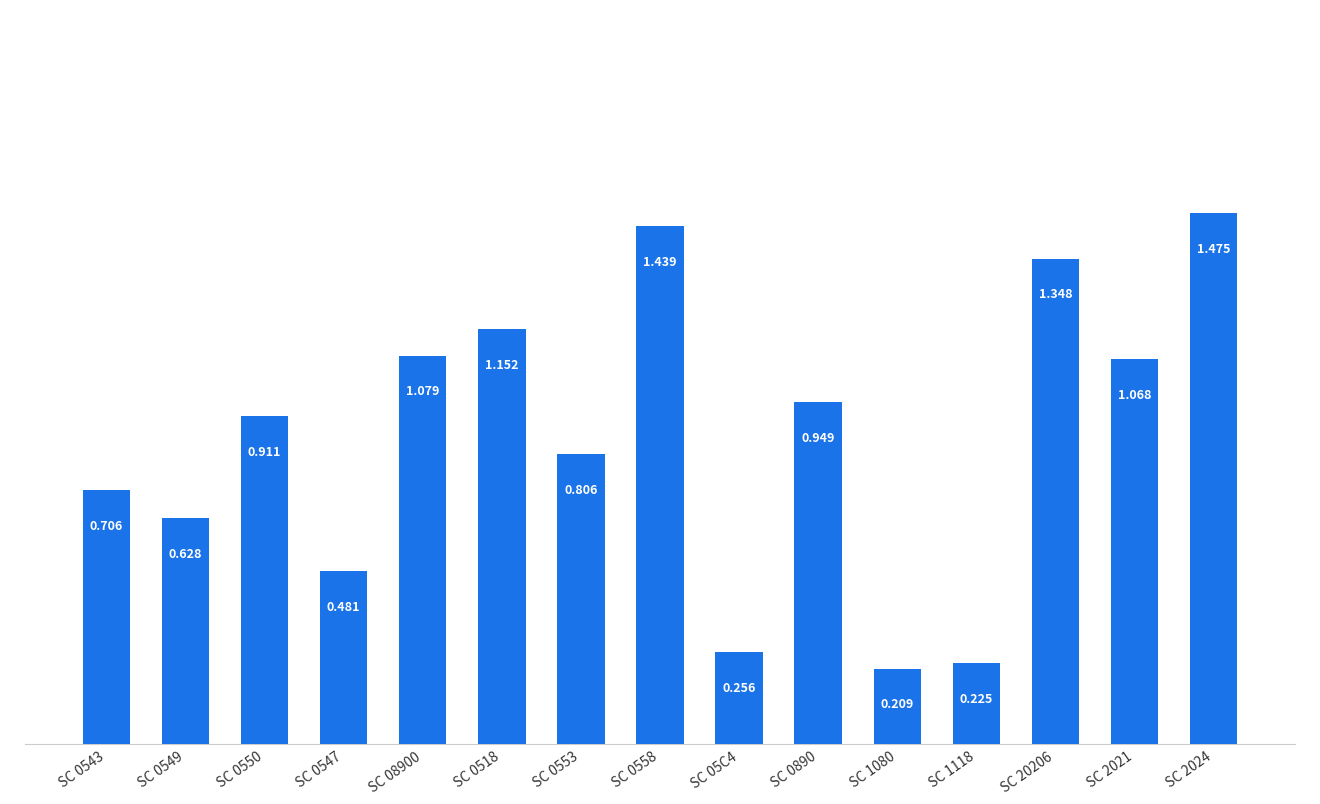

Which has a higher value, SC 05C4 or SC 0890?

SC 0890